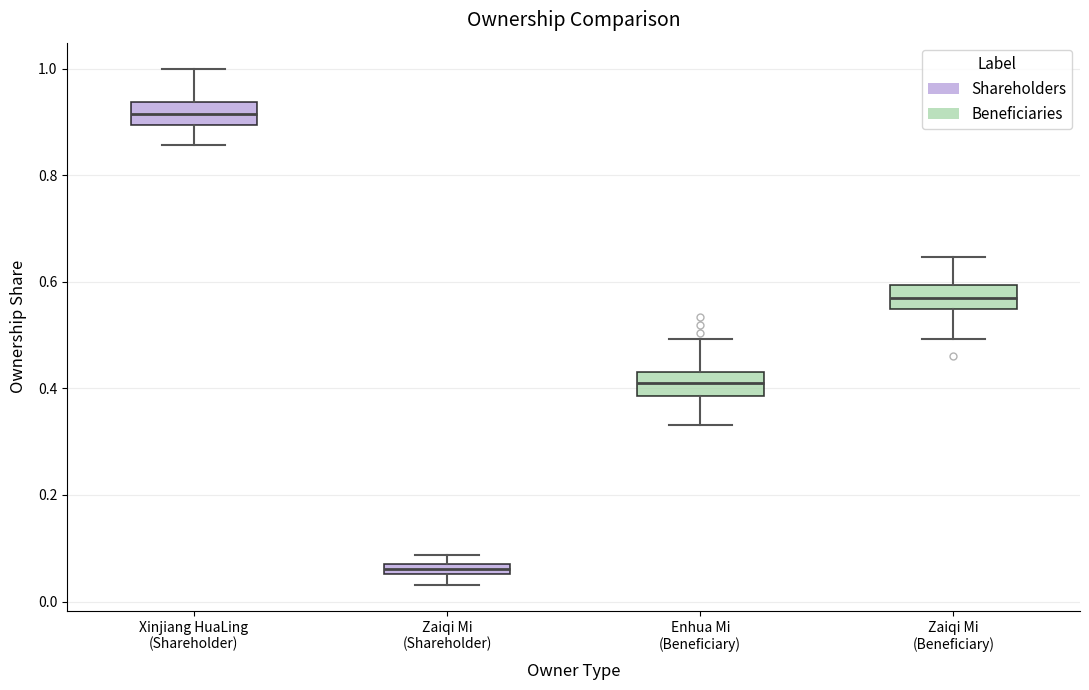

Where does the lower whisker of the box for Zaiqi Mi (Shareholder) end on the y-axis? The values are not printed on the chart, so give them approximately, as read against the axis.

0.04